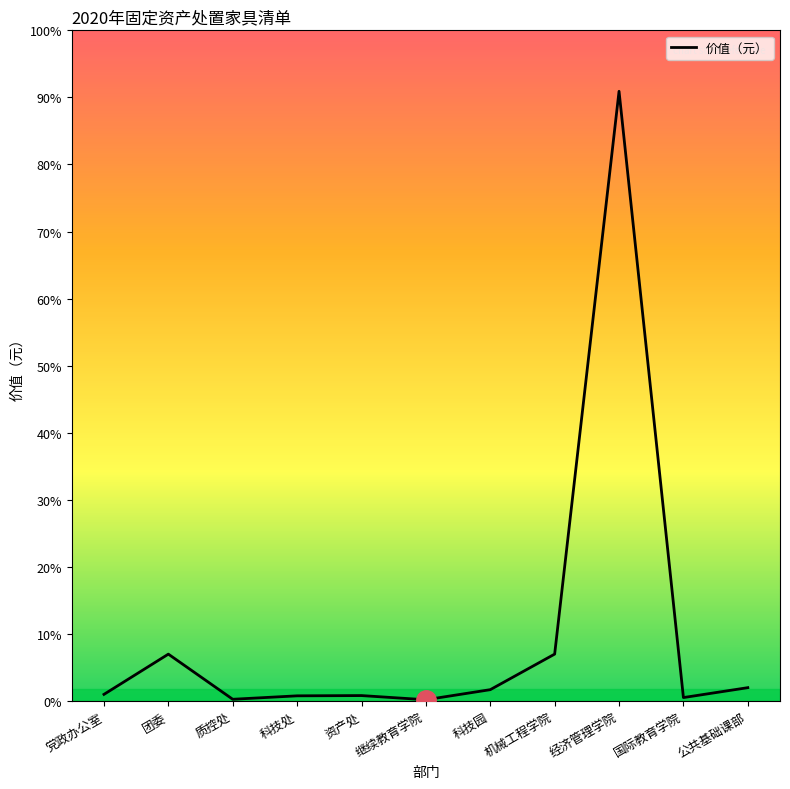

At which category does the data reach its first local peak?

团委